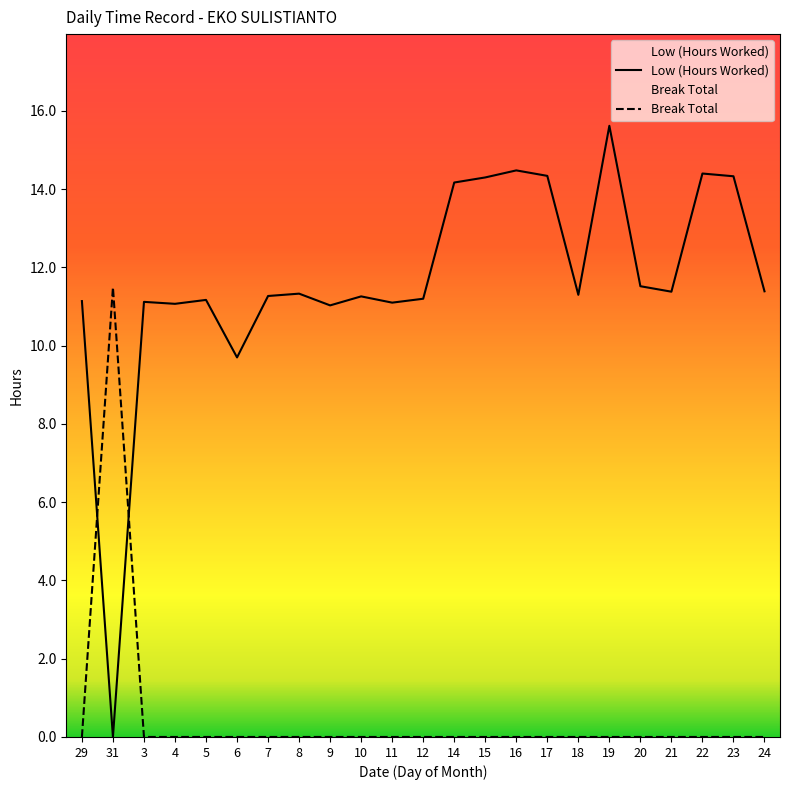

What is the label of the 23rd point from the right?

29